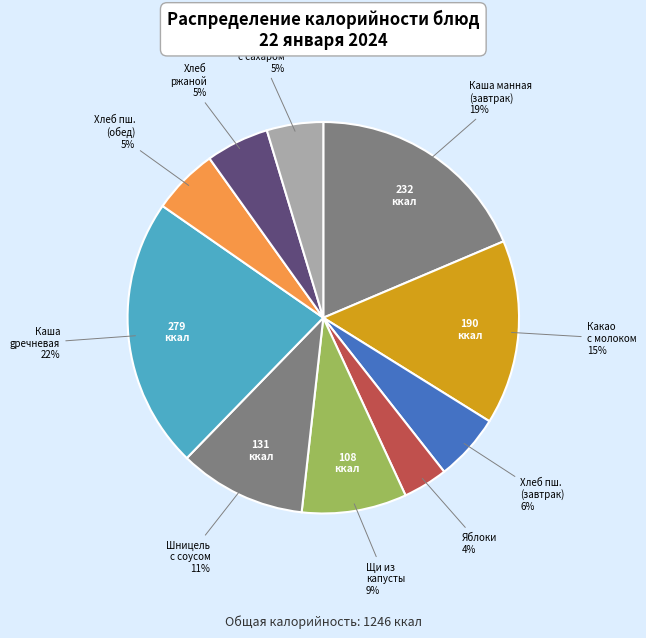

How many segments does this pie chart have?

10